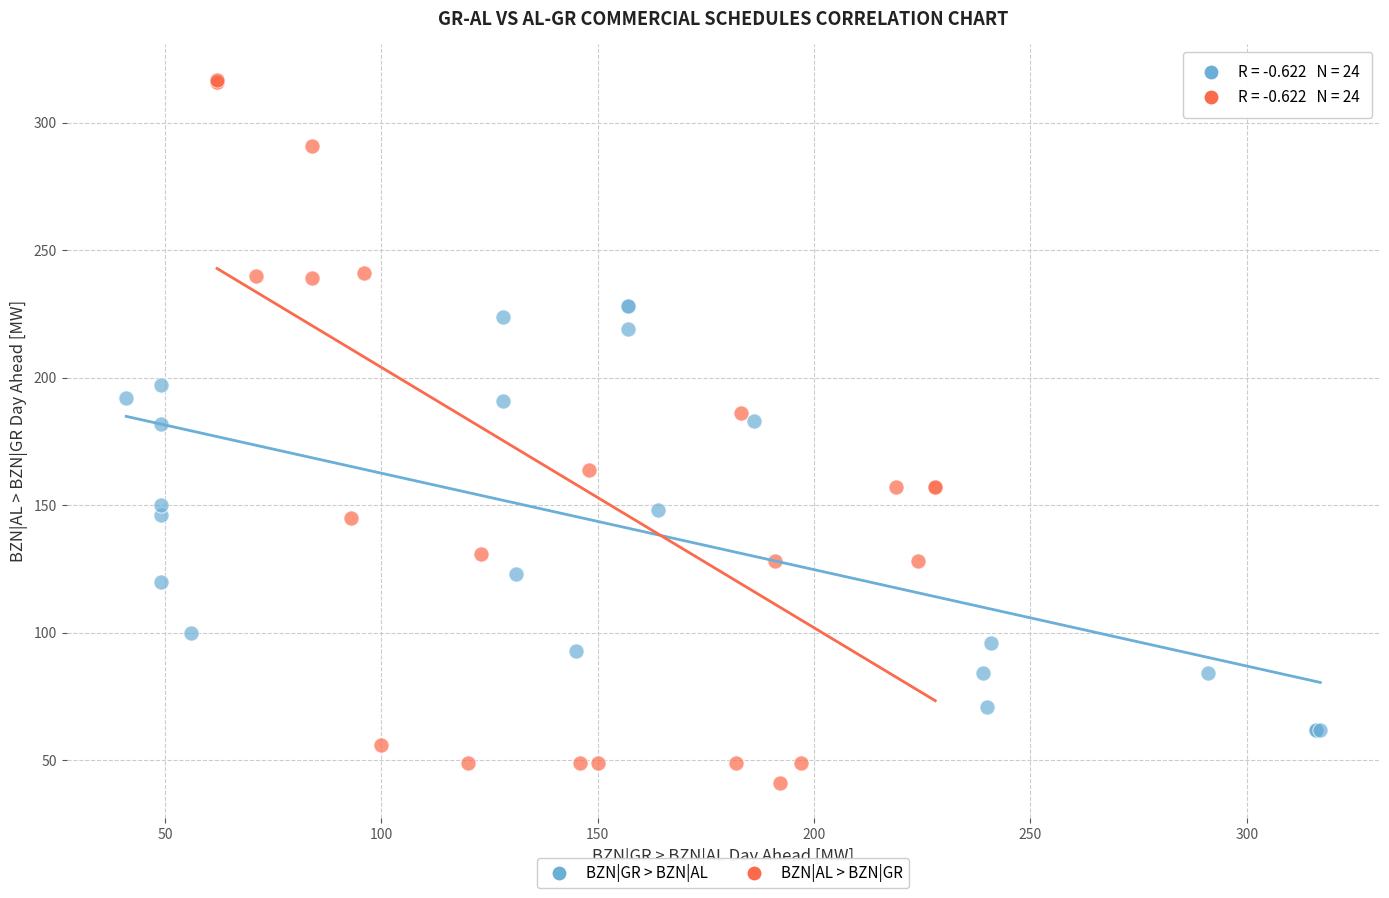

Which series reaches the minimum Y coordinate?

BZN|AL > BZN|GR